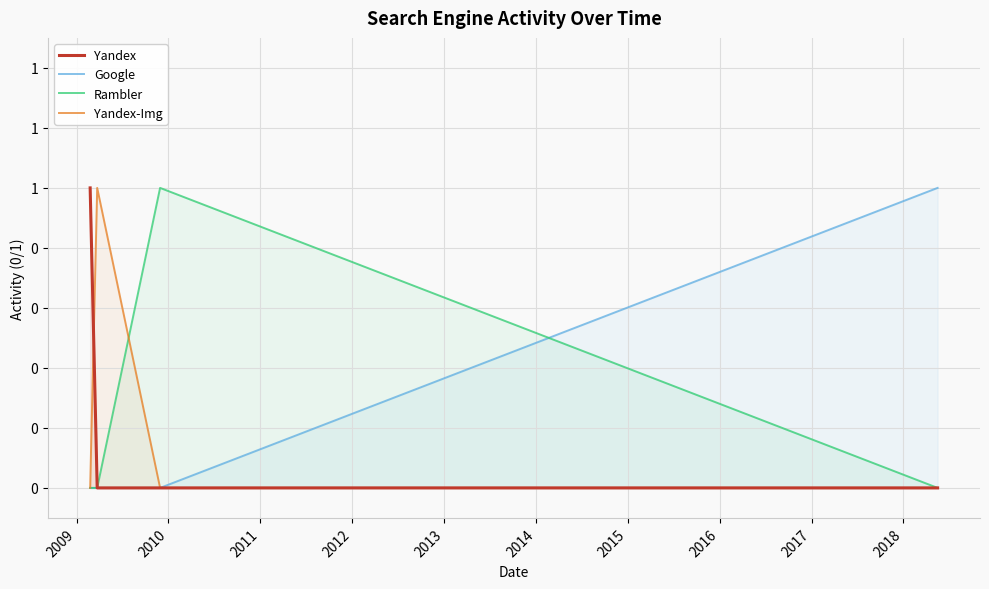

What is the maximum value for Yandex-Img?

1